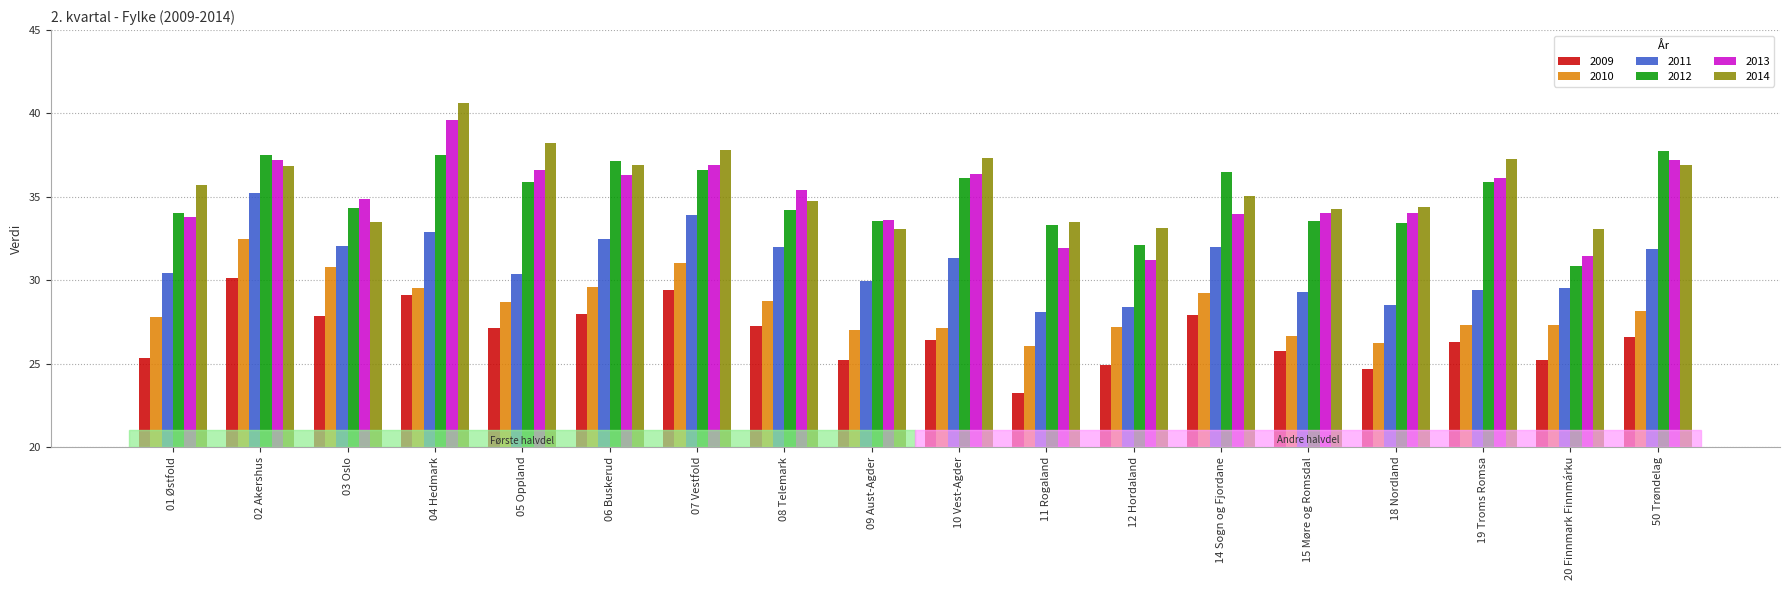

Which series changed the most between 08 Telemark and 20 Finnmark Finnmárku?

2013